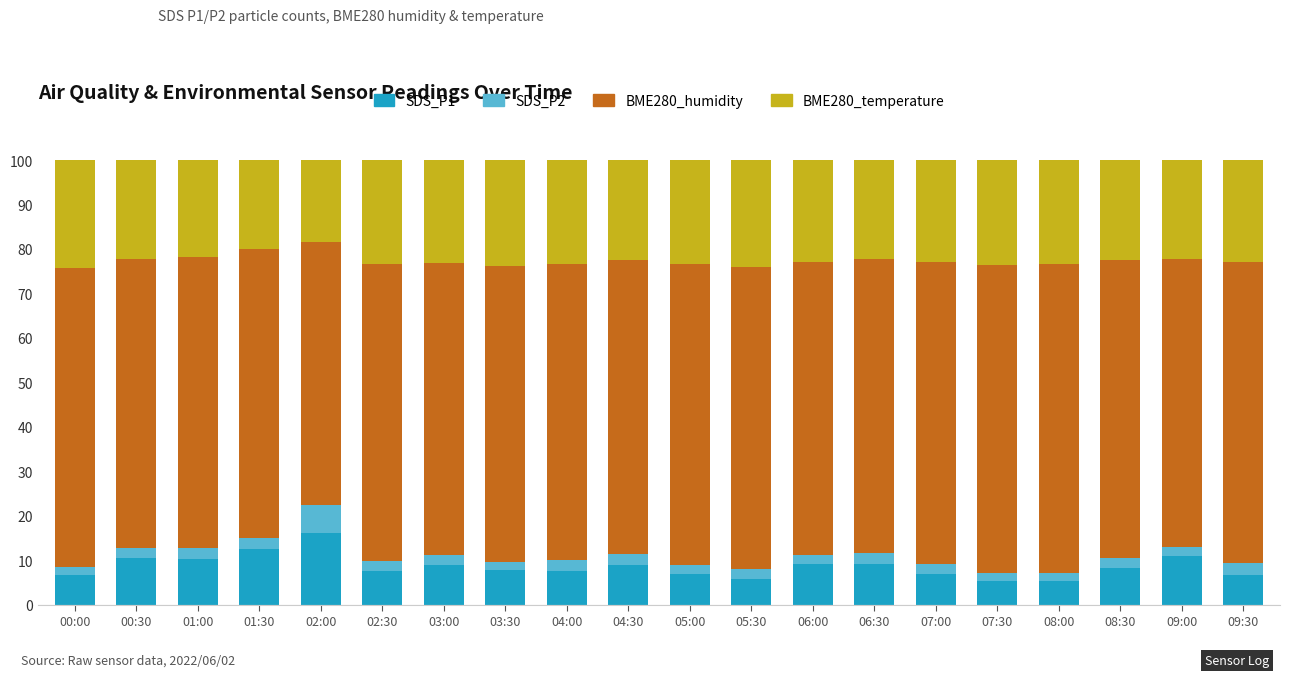

Is it true that SDS_P1 equals 2.3 at 03:30?

False